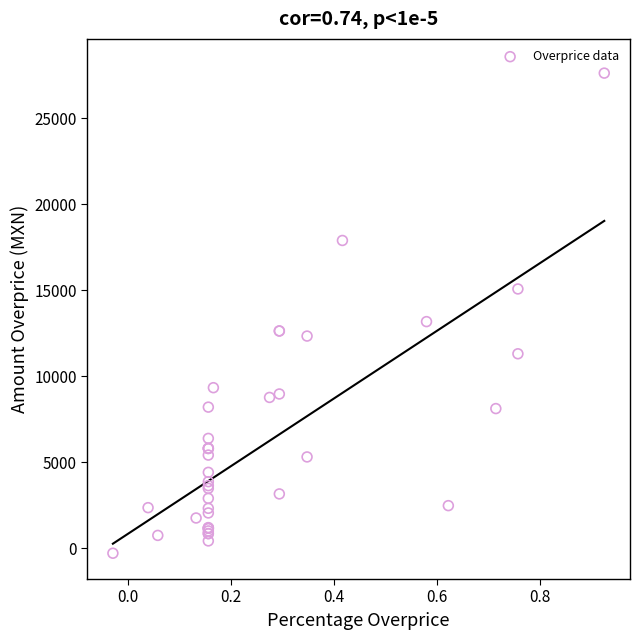

What Y value in the scatter plot is closest to 13664?

13174.2